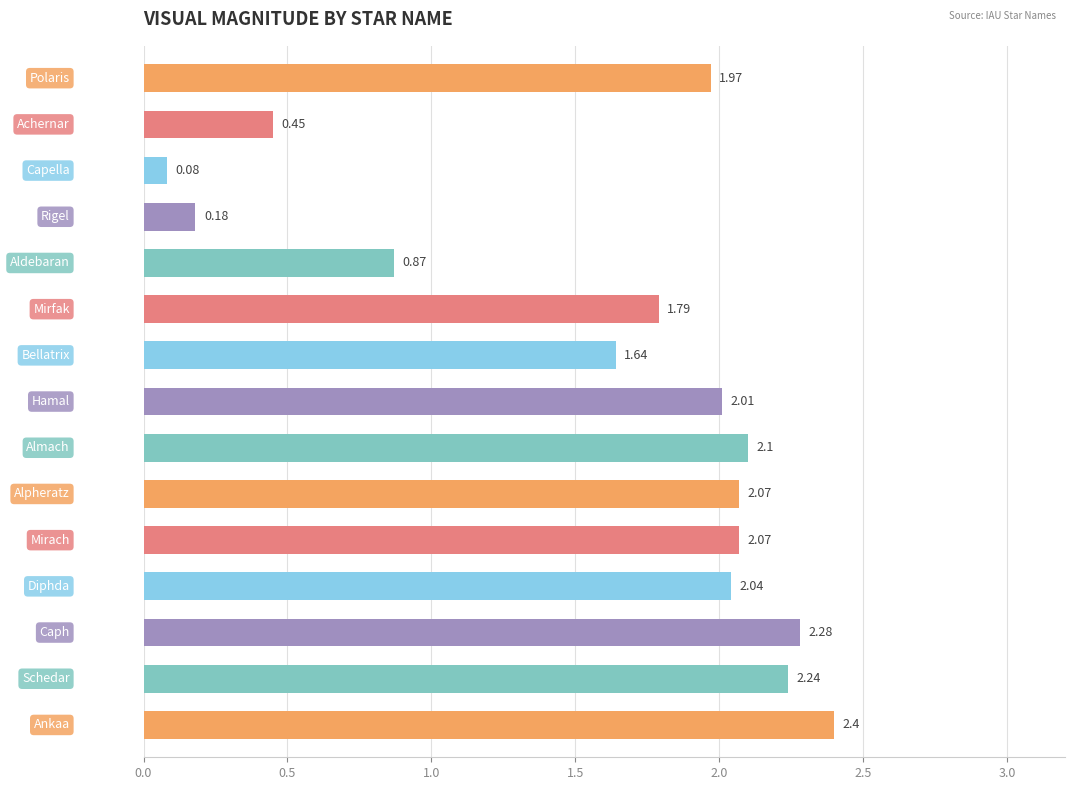

Are the bars grouped side by side (vs. stacked)?

No